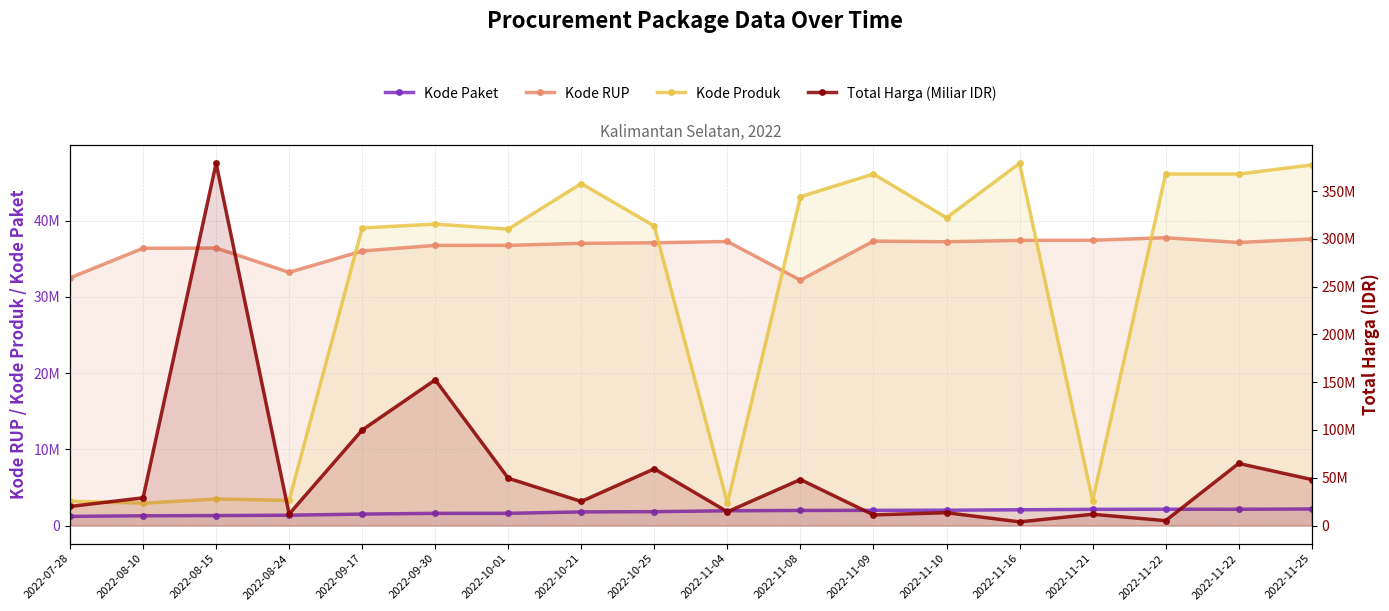

At which category does the chart reach its peak across all series?

2022-08-15